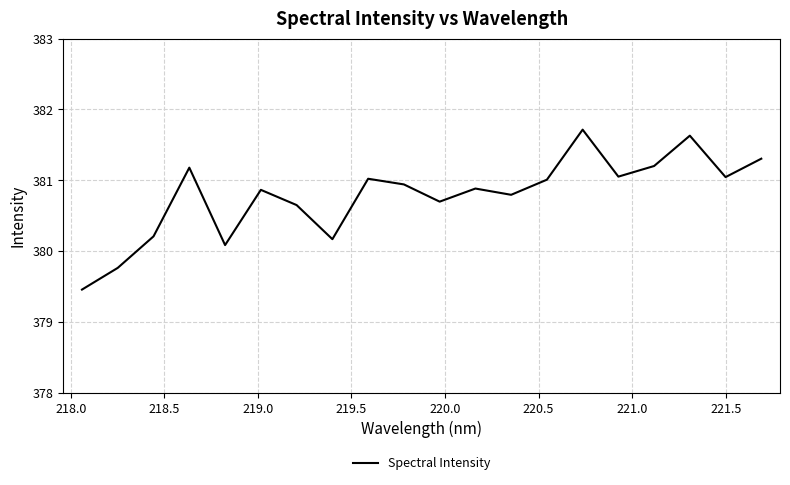

What is the difference between the maximum and minimum values?

2.3